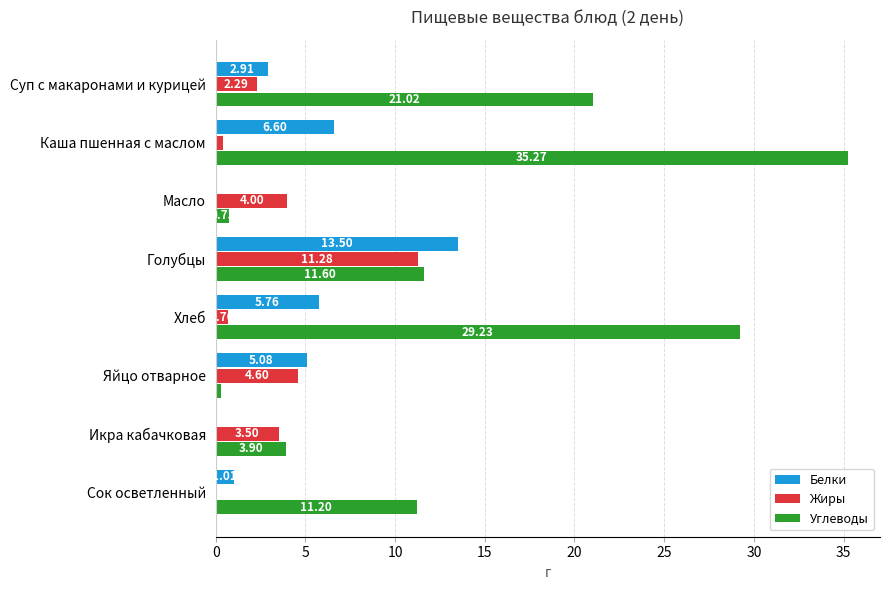

At which category does the chart reach its peak across all series?

Каша пшенная с маслом